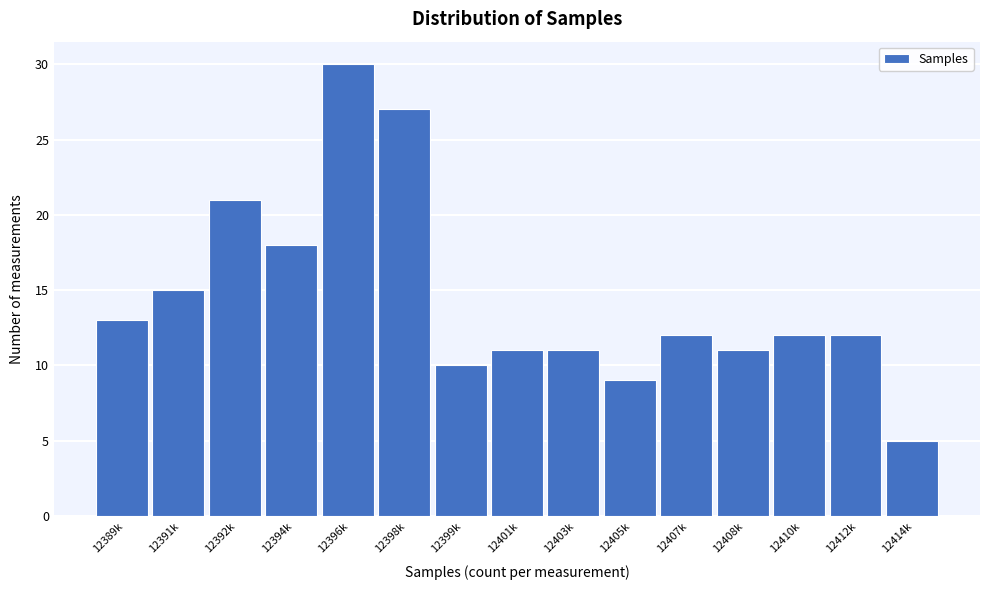

Reading left to right, extract all data points from this chart.

12389k=13	12391k=15	12392k=21	12394k=18	12396k=30	12398k=27	12399k=10	12401k=11	12403k=11	12405k=9	12407k=12	12408k=11	12410k=12	12412k=12	12414k=5